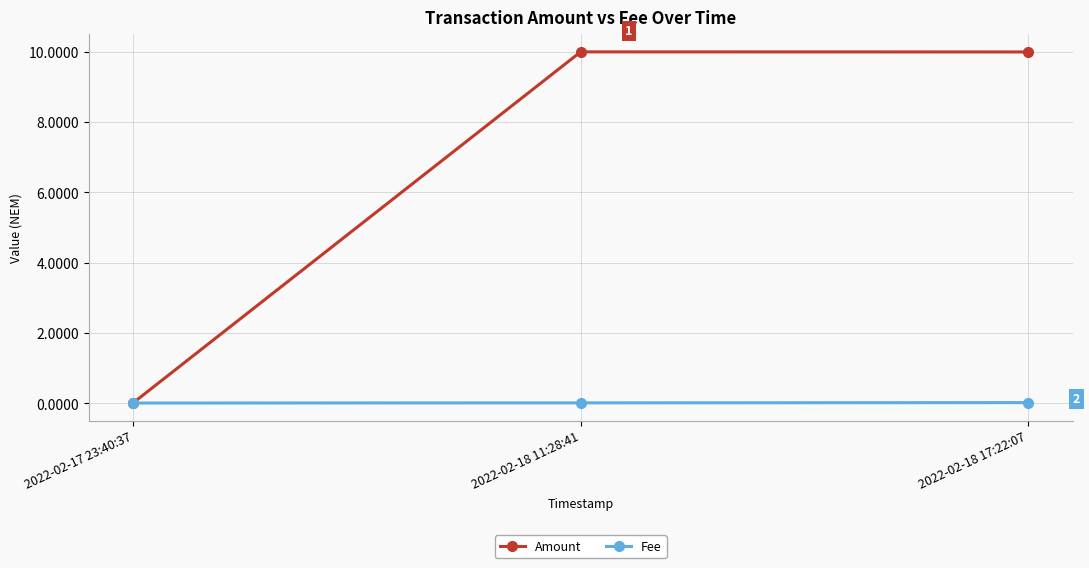

What is the value of the Amount point at the 2nd from the left?

10.0